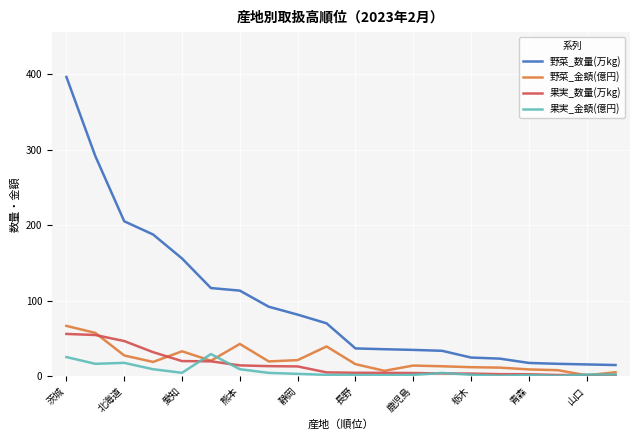

What is the minimum value shown in the chart?

0.4